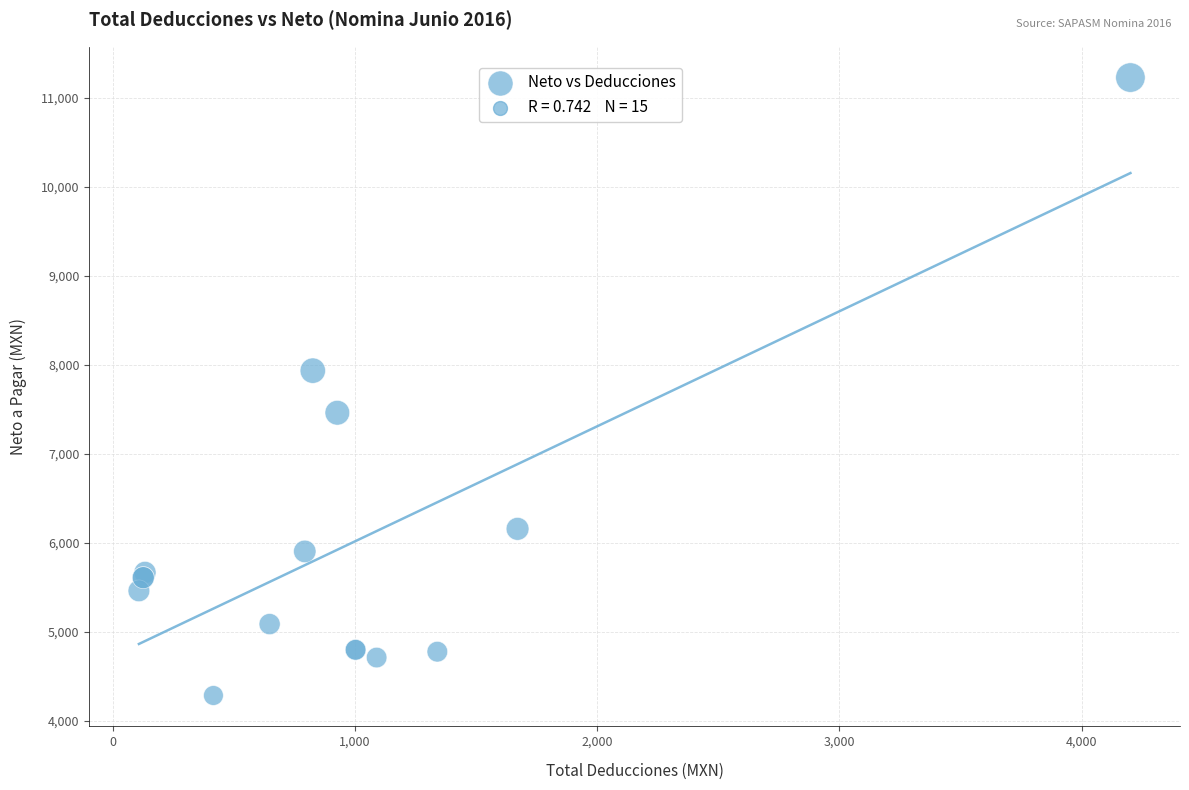

What Y value in the scatter plot is closest to 7758?

7936.9